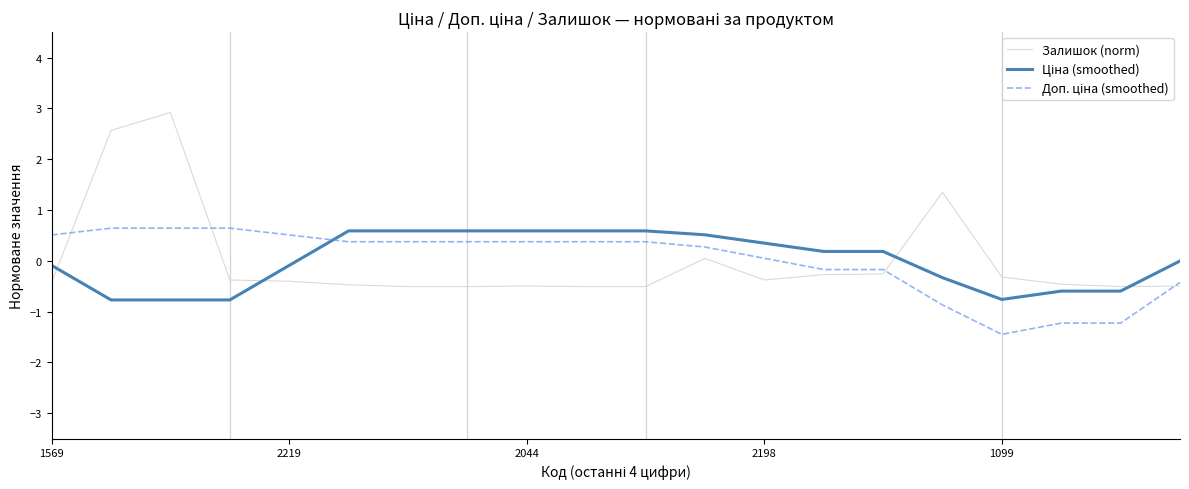

Which series has the largest range (max minus min)?

Залишок (norm)